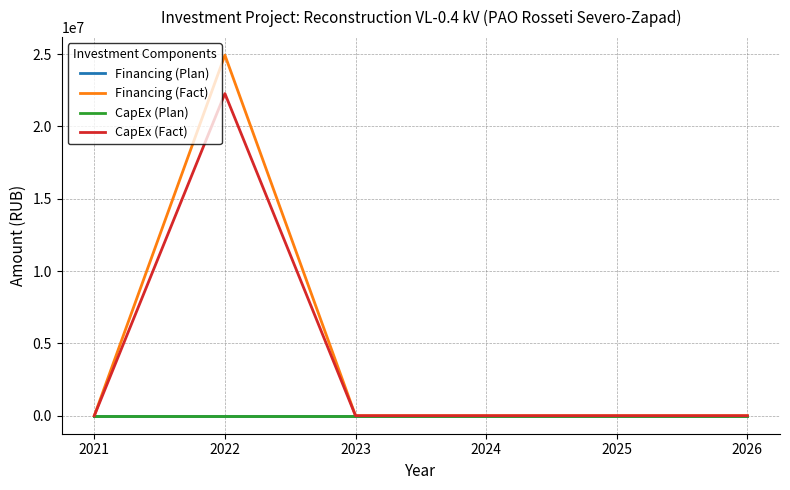

True or false: Financing (Fact) has more than 1 interior local peaks.

False